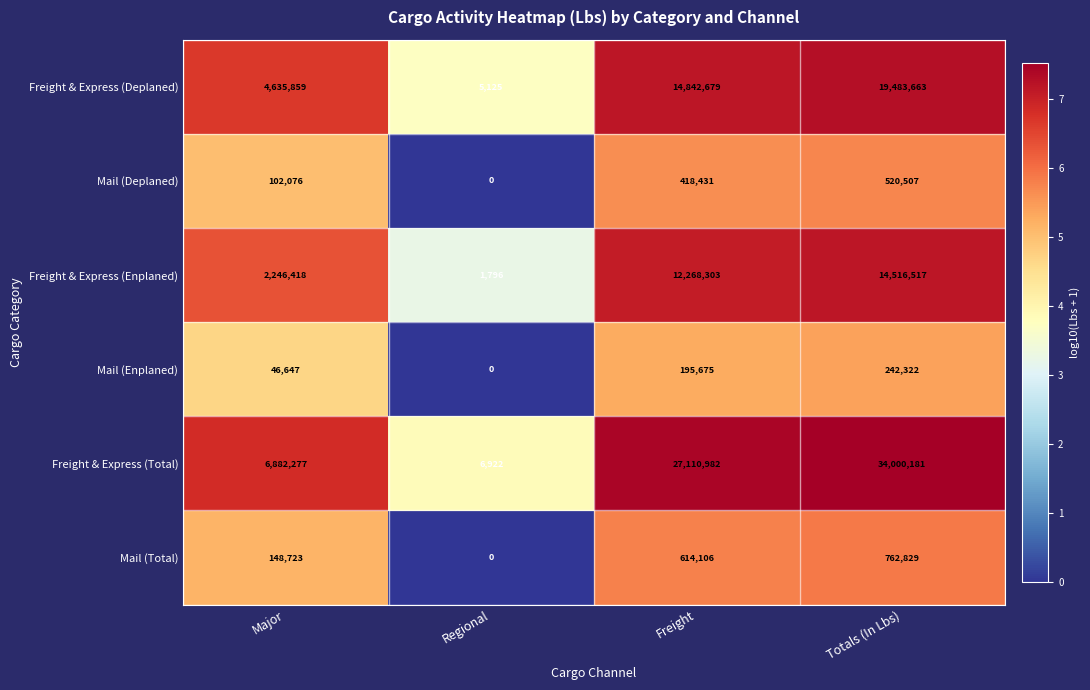

What is the difference between the highest and lowest values at Major?

6835630